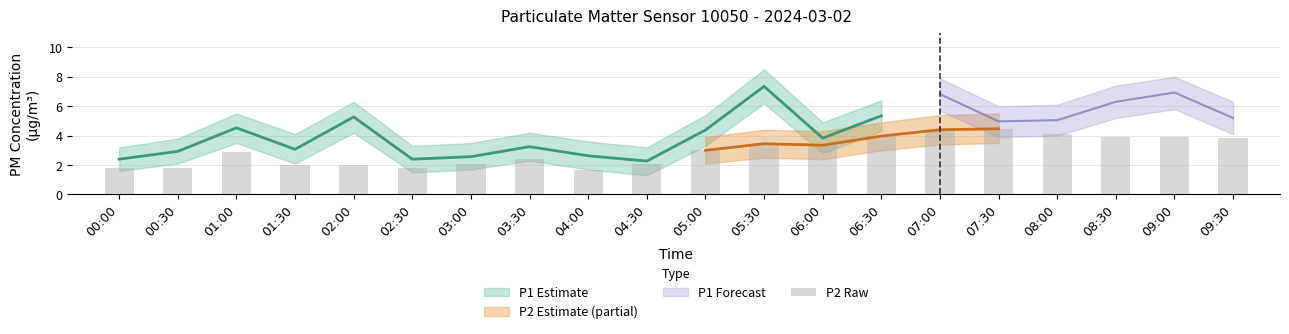

Rank the categories by value from highest to lowest.

07:30, 07:00, 08:00, 06:30, 08:30, 09:00, 09:30, 05:30, 06:00, 05:00, 01:00, 03:30, 03:00, 04:30, 02:00, 01:30, 00:30, 00:00, 02:30, 04:00